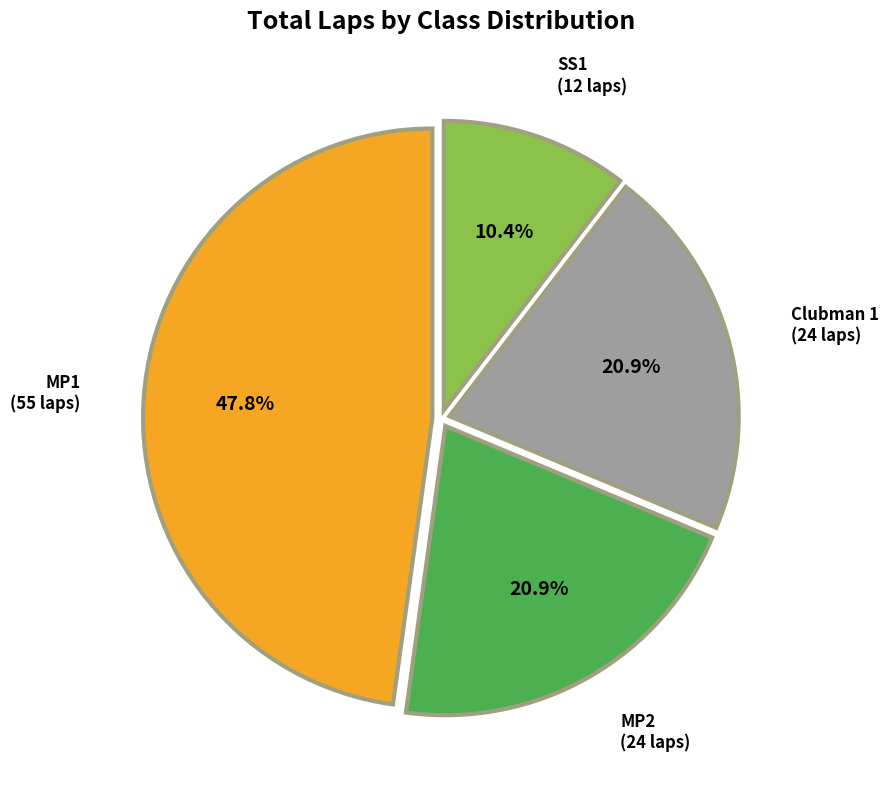

What percentage do SS1 and MP2 together represent?

31.3%